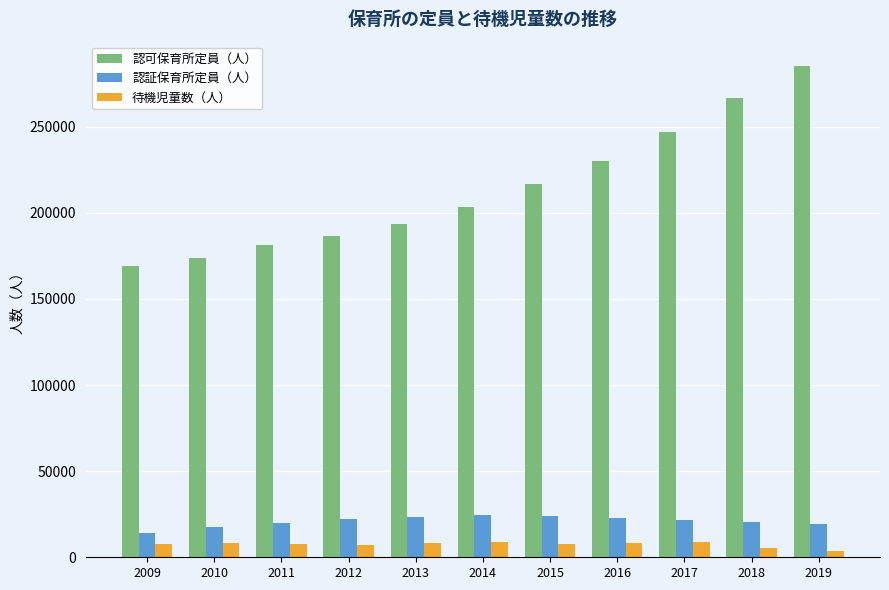

At which category is the sum across all series the highest?

2019